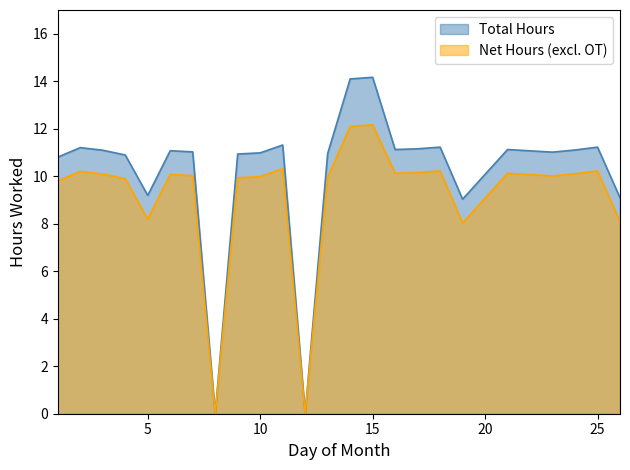

True or false: Total Hours and Net Hours cross at least once.

False